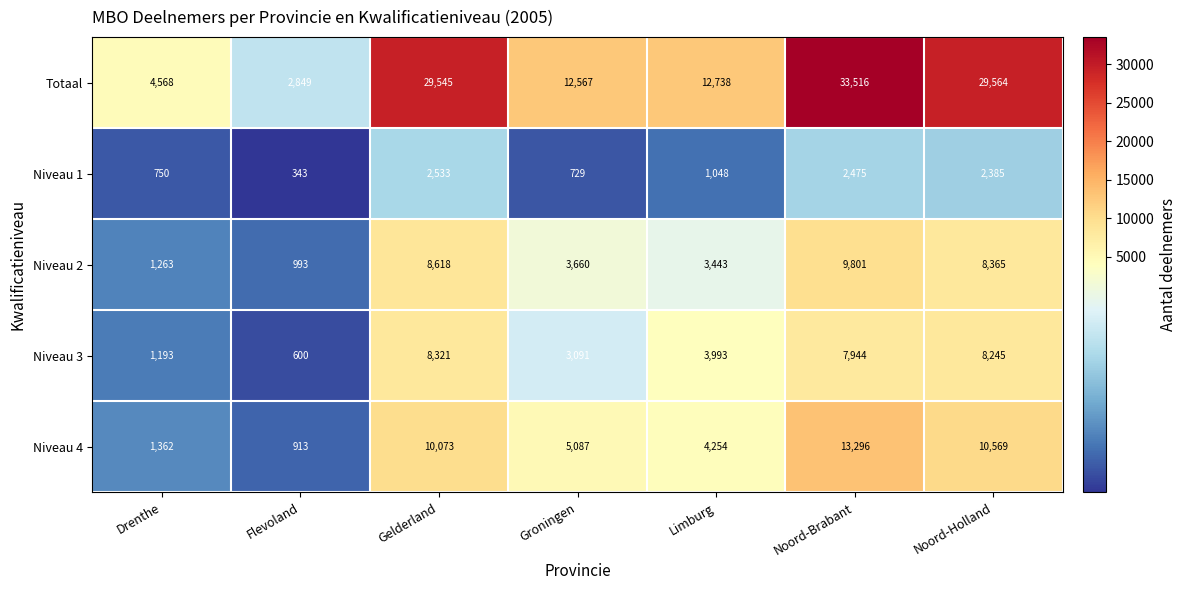

How many data points in Niveau 1 are less than 1048?

3